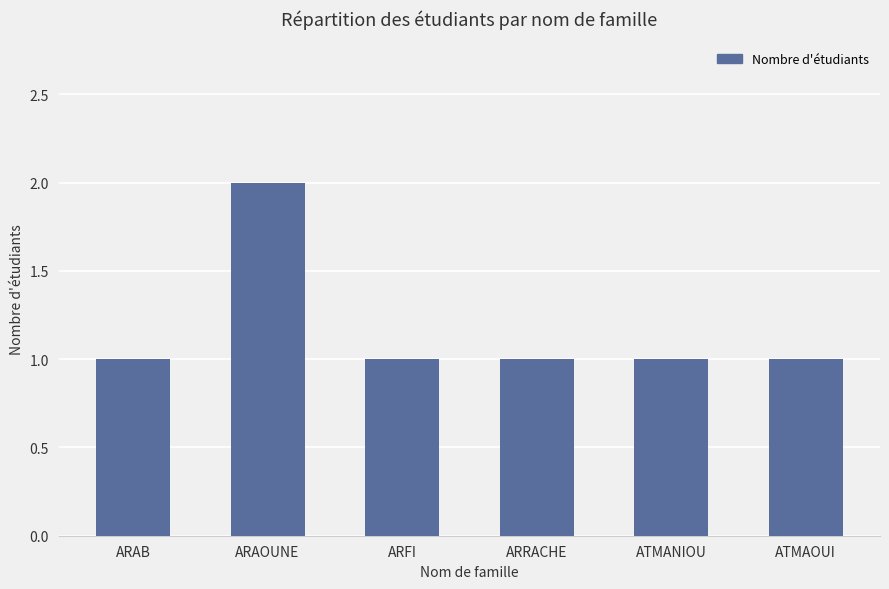

What is the label of the 4th bar from the left?

ARRACHE